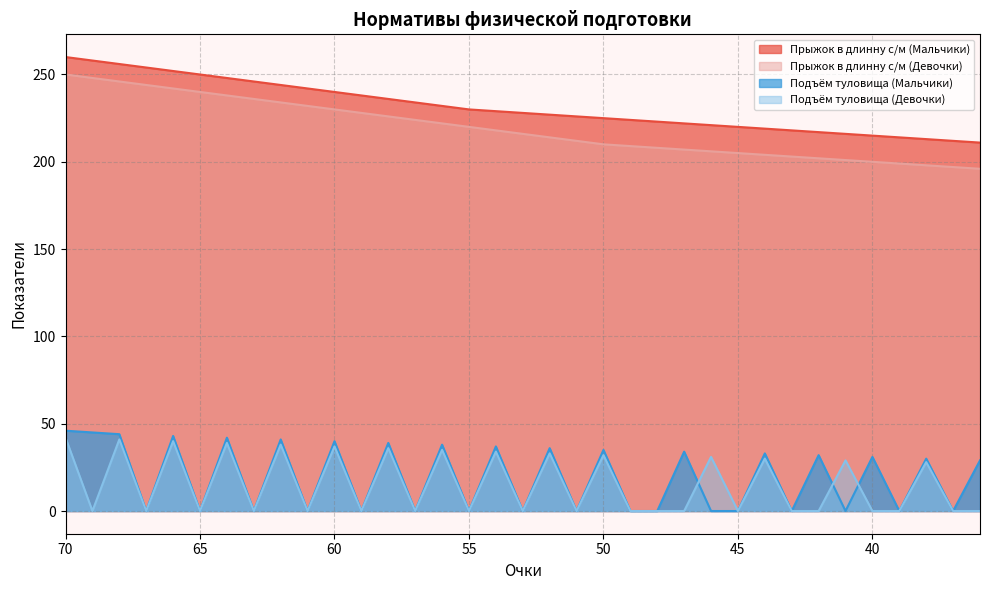

At which label is Прыжок в длинну с/м (Девочки) closest to 223?

57